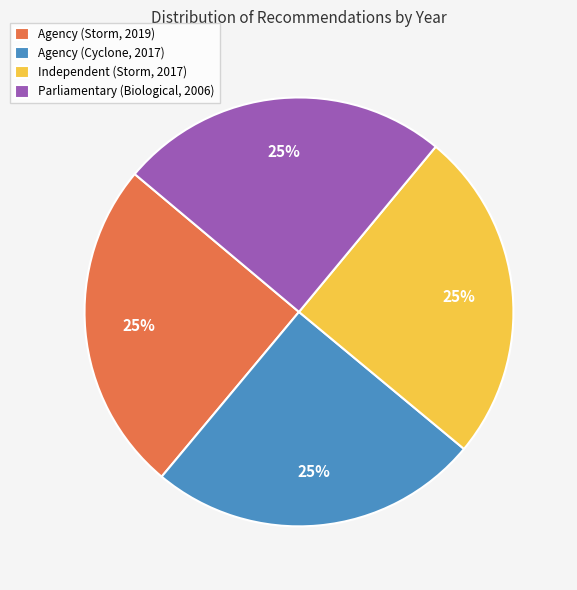

What percentage is the Independent (Storm, 2017) slice, to the nearest percent?

25%